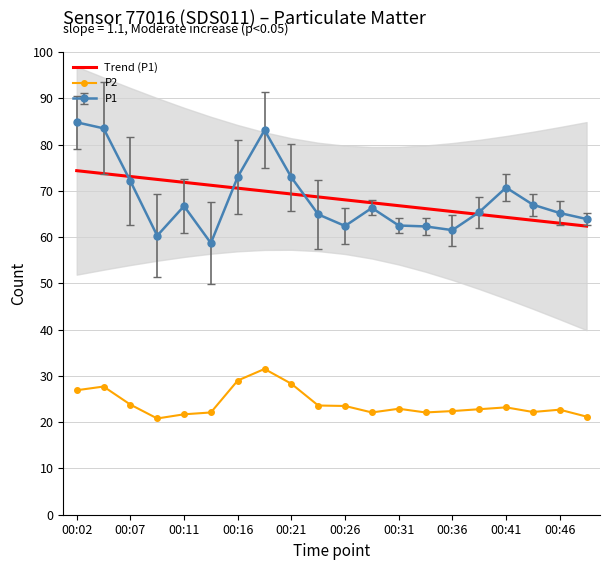

The P1 series shows 106.2 at 00:16. True or false?

False